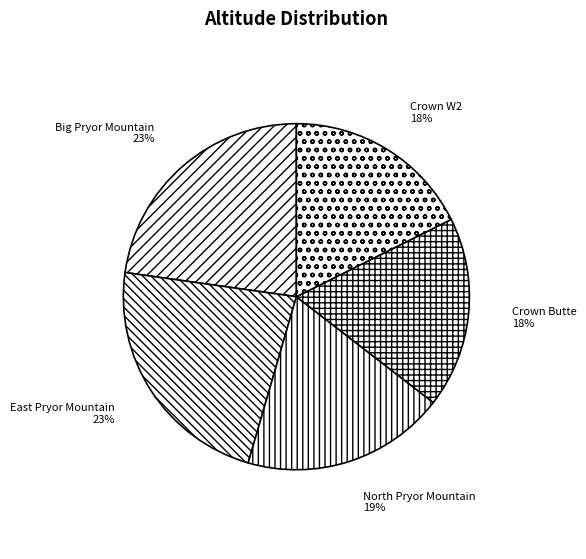

To the nearest percent, what is the difference between the largest and smallest slice percentages?

5%